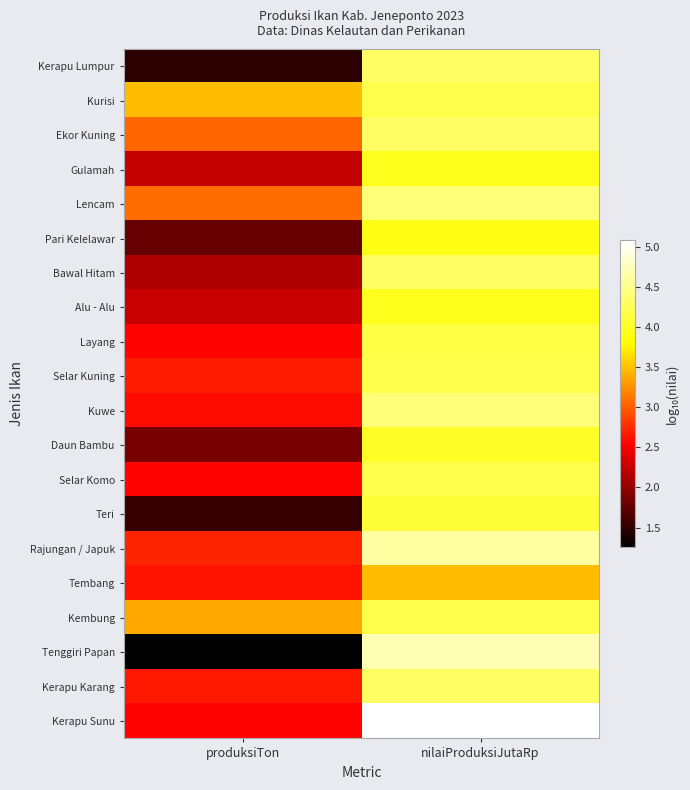

Reading left to right, transcribe all the data shown in this chart.

Kerapu Lumpur: produksiTon=1.5	nilaiProduksiJutaRp=4.3
Kurisi: produksiTon=3.5	nilaiProduksiJutaRp=4.2
Ekor Kuning: produksiTon=3.0	nilaiProduksiJutaRp=4.3
Gulamah: produksiTon=2.3	nilaiProduksiJutaRp=4.0
Lencam: produksiTon=3.1	nilaiProduksiJutaRp=4.4
Pari Kelelawar: produksiTon=1.8	nilaiProduksiJutaRp=3.9
Bawal Hitam: produksiTon=2.1	nilaiProduksiJutaRp=4.3
Alu - Alu: produksiTon=2.3	nilaiProduksiJutaRp=4.0
Layang: produksiTon=2.5	nilaiProduksiJutaRp=4.1
Selar Kuning: produksiTon=2.7	nilaiProduksiJutaRp=4.2
Kuwe: produksiTon=2.6	nilaiProduksiJutaRp=4.4
Daun Bambu: produksiTon=1.9	nilaiProduksiJutaRp=4.0
Selar Komo: produksiTon=2.5	nilaiProduksiJutaRp=4.2
Teri: produksiTon=1.5	nilaiProduksiJutaRp=4.1
Rajungan / Japuk: produksiTon=2.7	nilaiProduksiJutaRp=4.6
Tembang: produksiTon=2.6	nilaiProduksiJutaRp=3.5
Kembung: produksiTon=3.4	nilaiProduksiJutaRp=4.2
Tenggiri Papan: produksiTon=1.3	nilaiProduksiJutaRp=4.7
Kerapu Karang: produksiTon=2.6	nilaiProduksiJutaRp=4.3
Kerapu Sunu: produksiTon=2.6	nilaiProduksiJutaRp=5.1